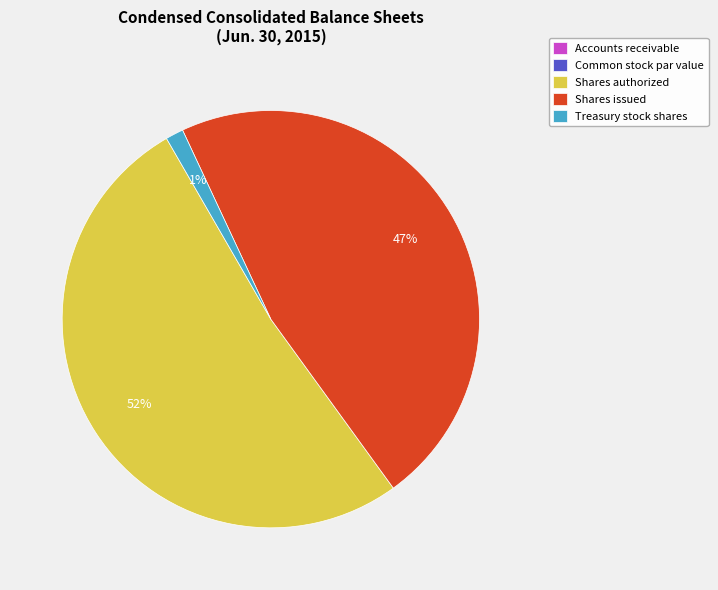

Is there any slice that represents more than half of the pie?

Yes